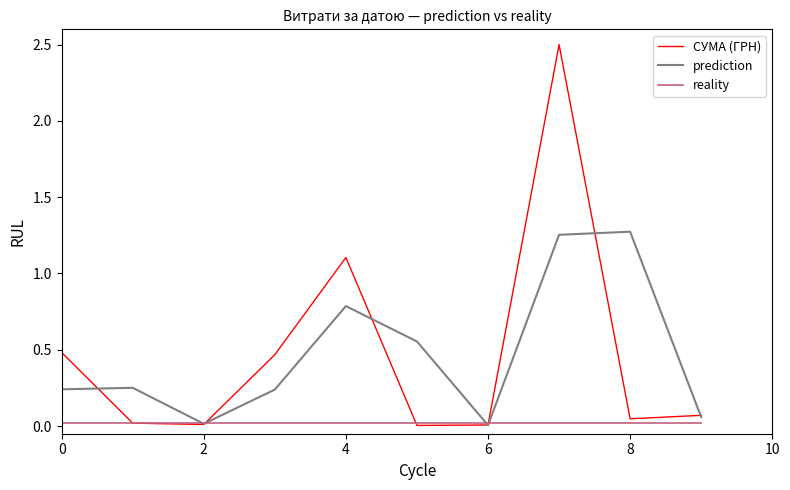

Rank the series by their maximum value, from highest to lowest.

СУМА (ГРН), prediction, reality